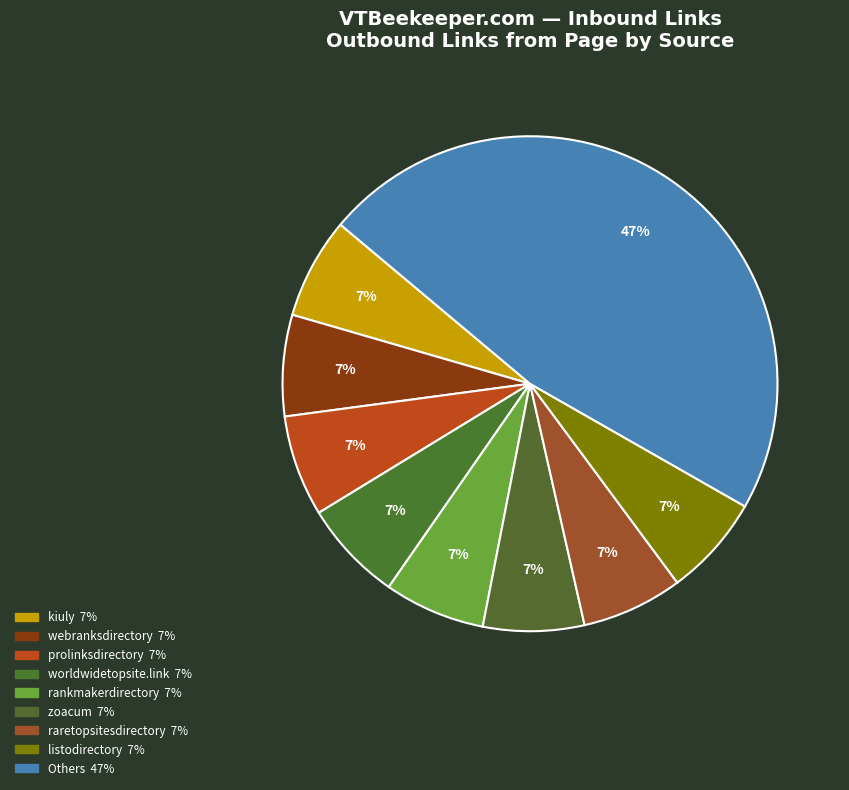

Count the number of slices in the pie.

9